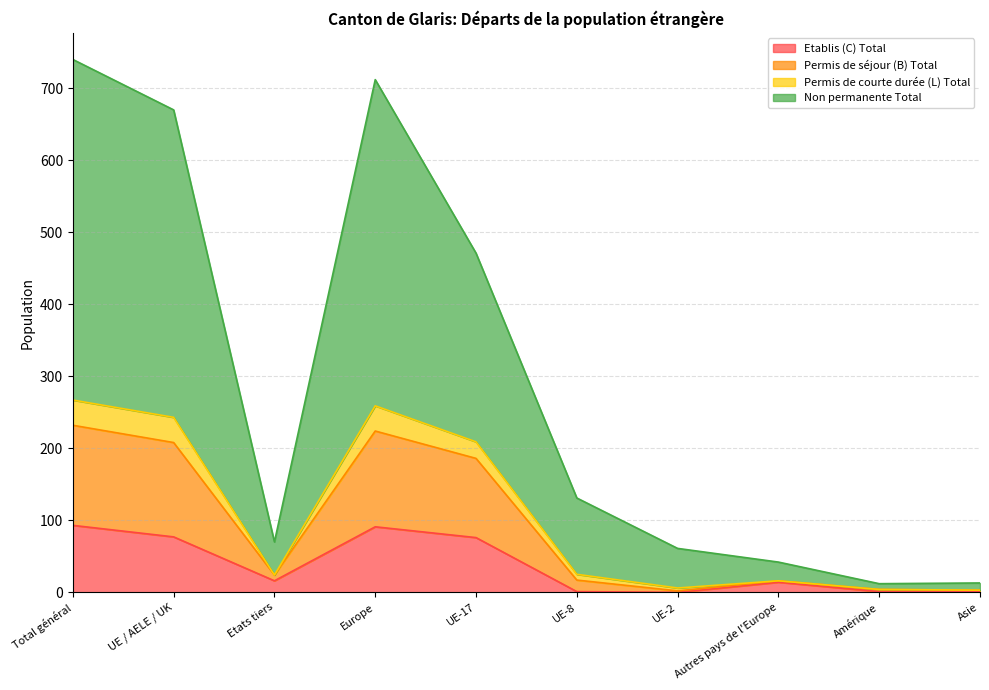

What is the maximum value for Etablis (C) Total?

93